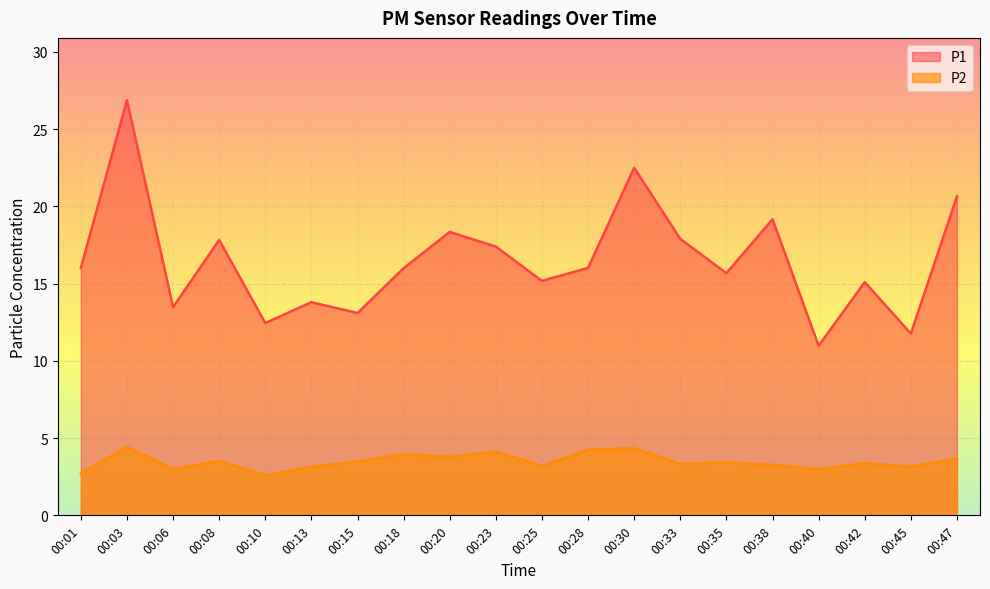

Between 00:35 and 00:42, which series saw the biggest shift?

P1